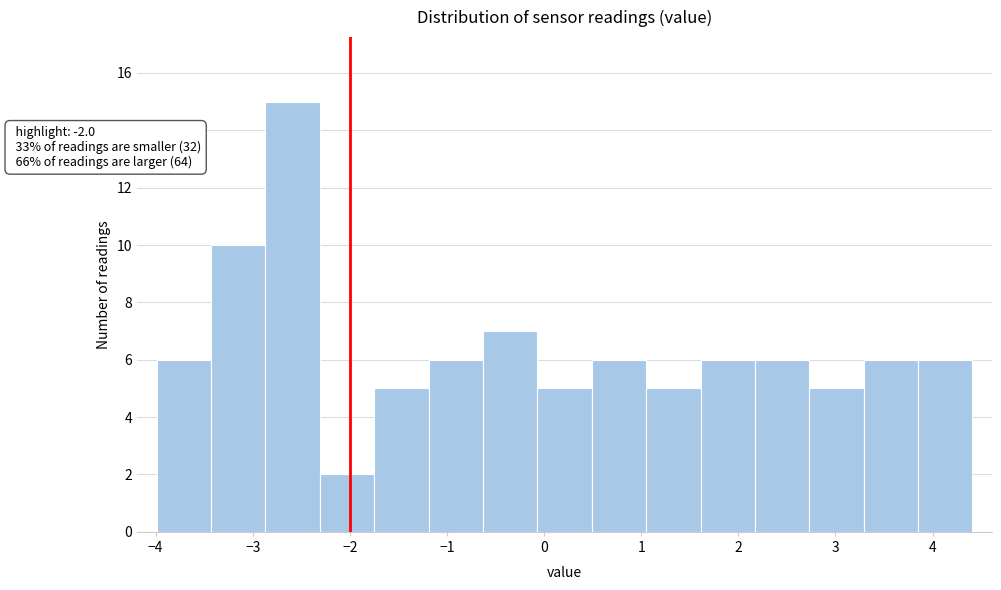

Which range on the x-axis has the tallest bar?

-2.87 to -2.31